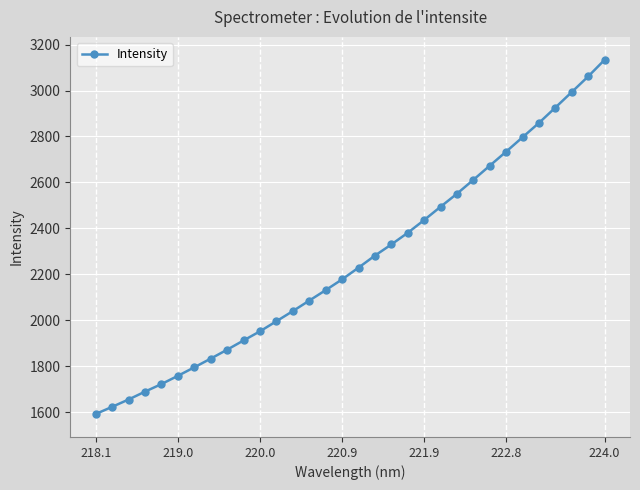

What is the greatest value displayed?

3133.4